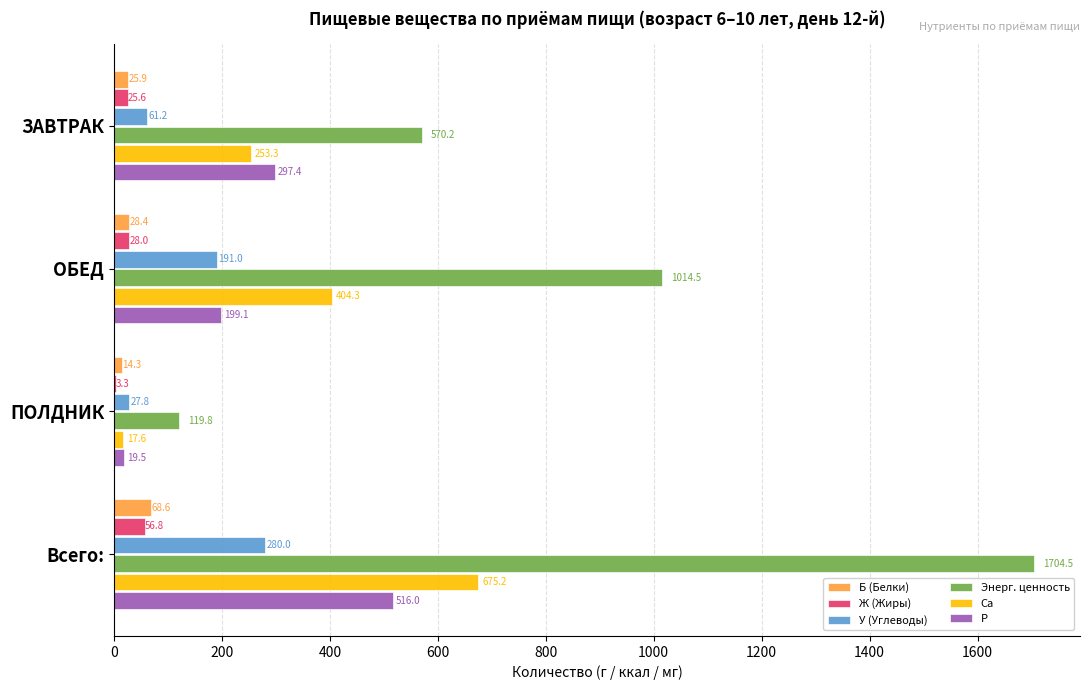

What is the maximum value for Энерг. ценность?

1704.5